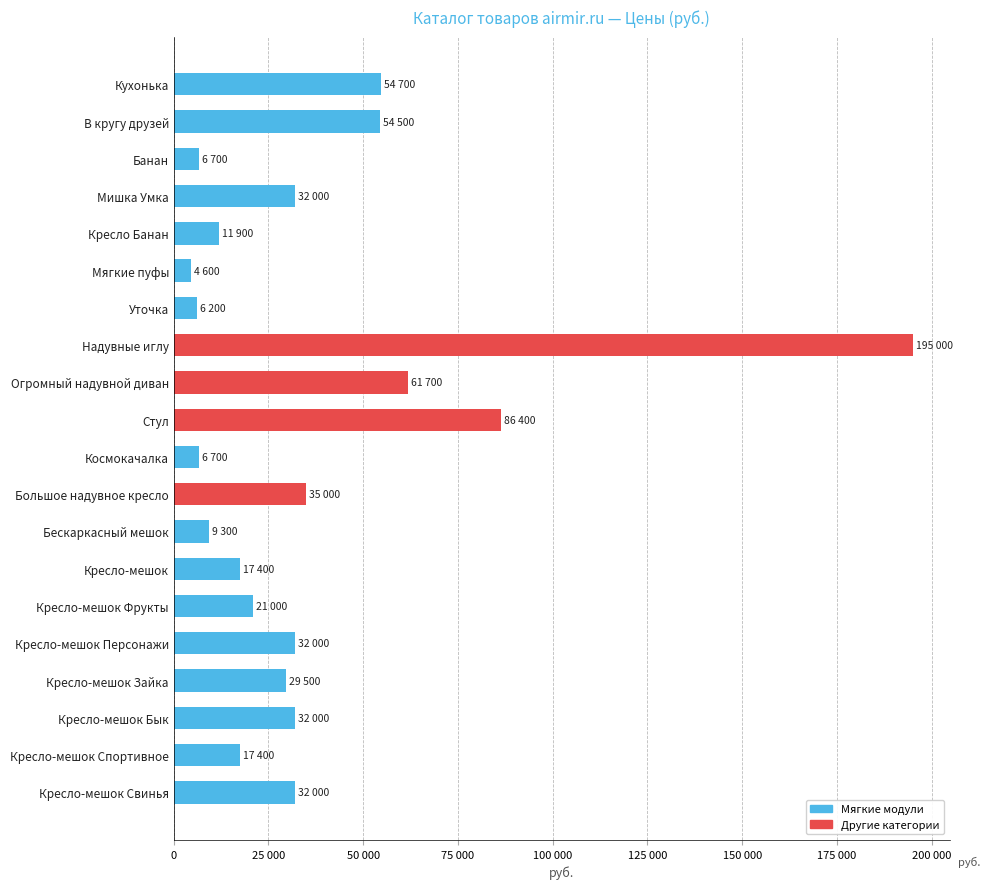

Are the bars grouped side by side (vs. stacked)?

No